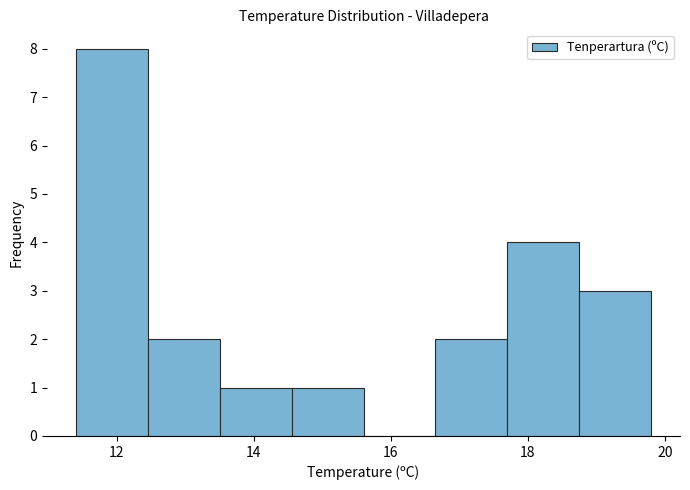

Over which range of the x-axis is the bar tallest?

11.40 to 12.45